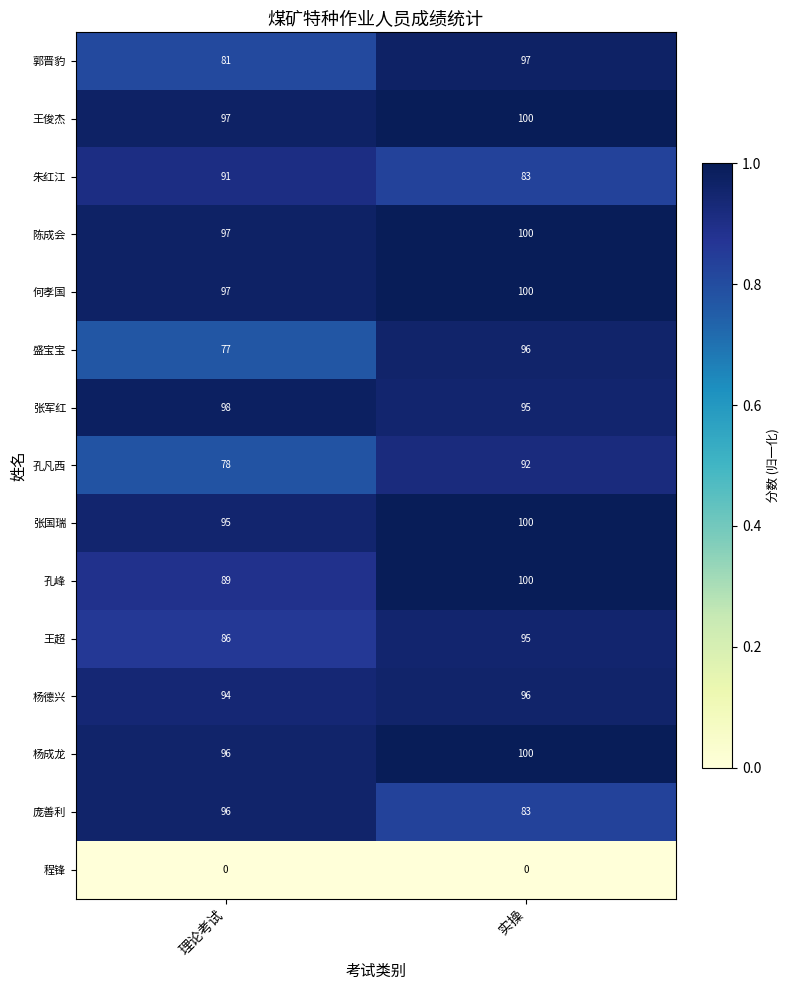

Which series has the largest range (max minus min)?

盛宝宝